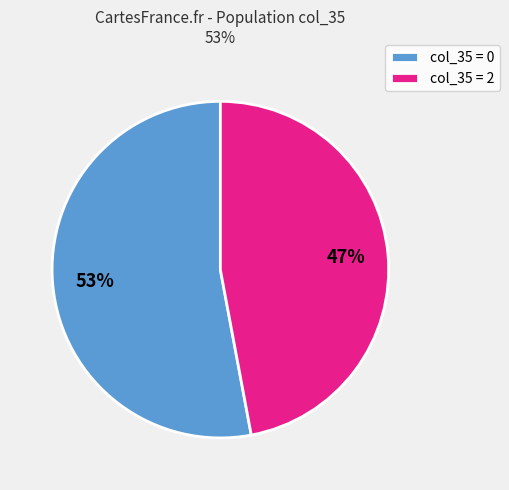

True or false: col_35 = 2 accounts for 47% of the total.

True